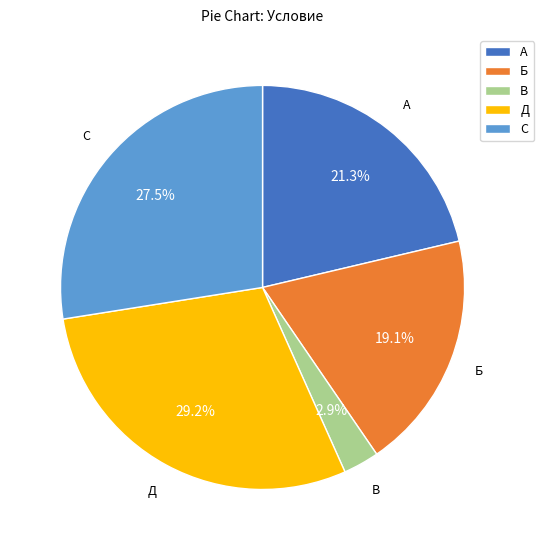

The Д slice represents 19% of the pie. True or false?

False